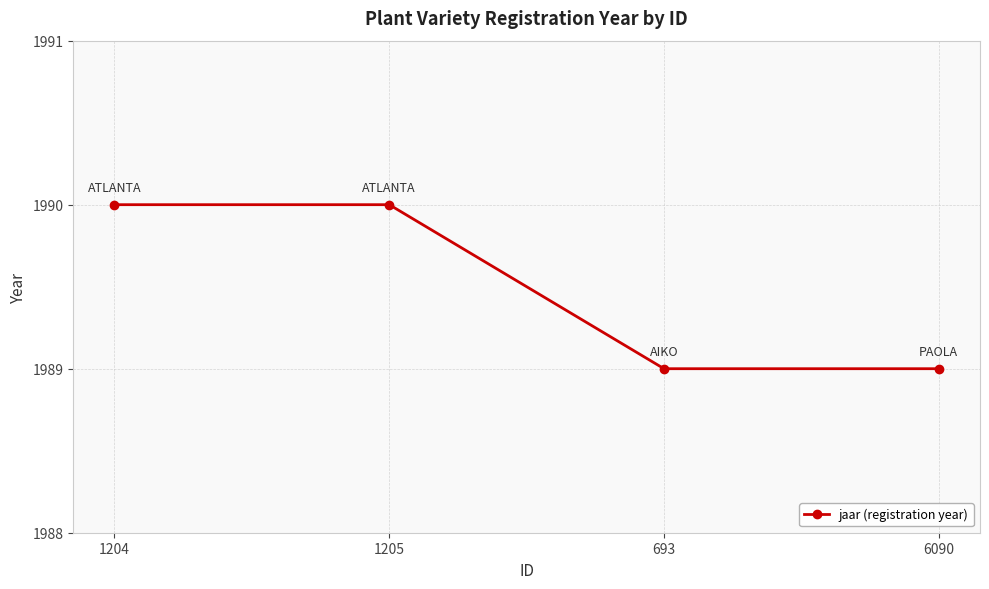

Approximately how many times larger is the value at 1205 compared to 693?

1.0